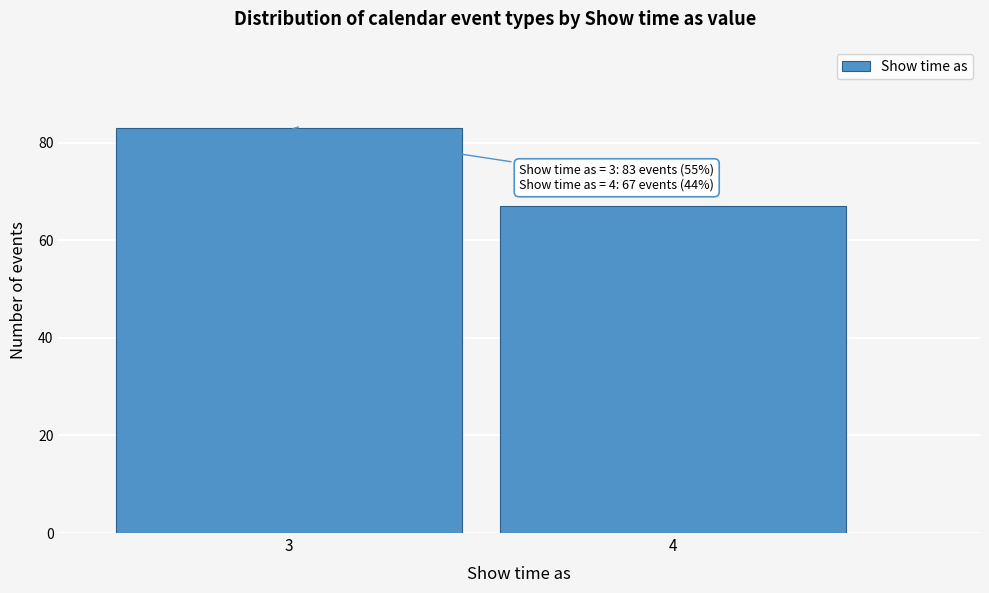

Reading left to right, transcribe all the data shown in this chart.

3=83	4=67